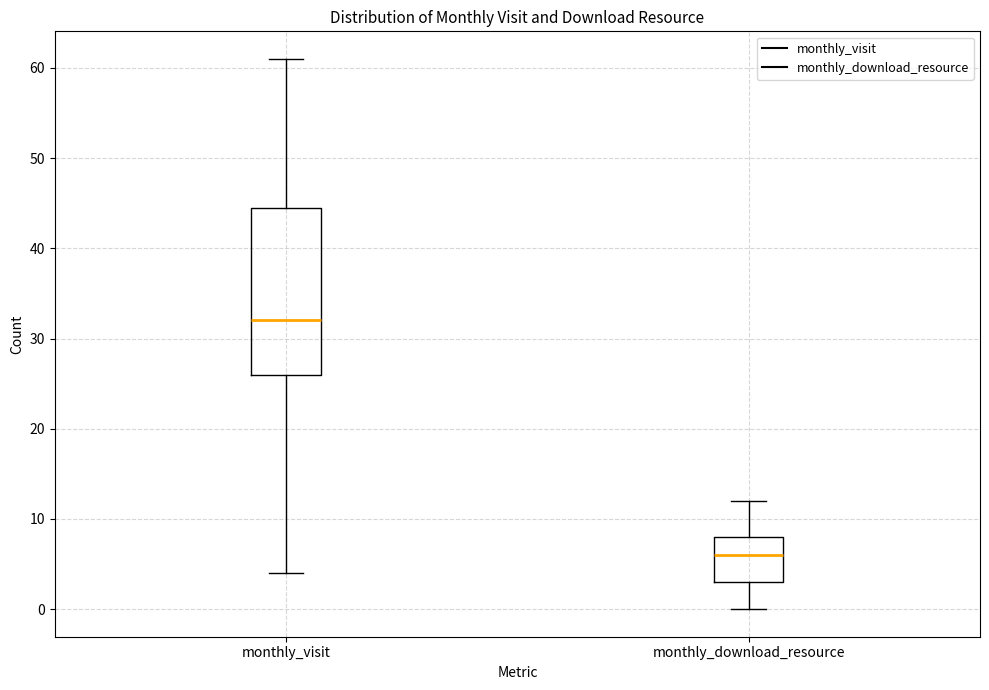

Reading left to right, read every box against the y-axis: the position of its median line, the range the box covers, and the ends of its whiskers. The values are not printed on the chart, so give them approximately, as read against the axis.

monthly_visit: median 32, box 26 to 45, whiskers 4 to 61
monthly_download_resource: median 6, box 3 to 8, whiskers 0 to 12